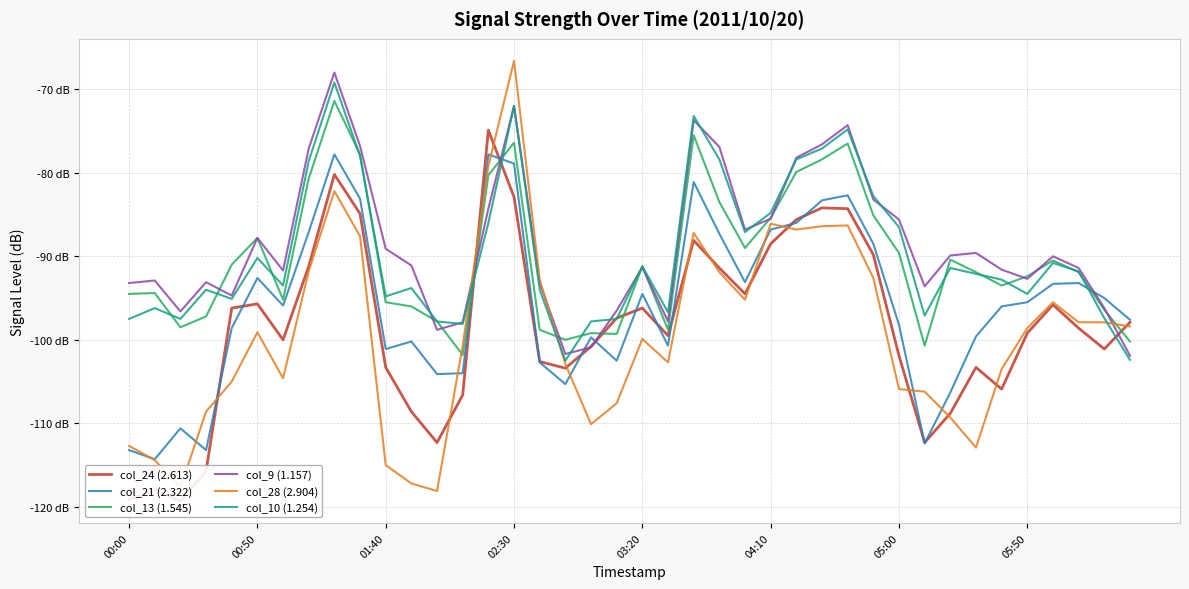

What is the highest value of the col_10 (1.254) series?

-69.2